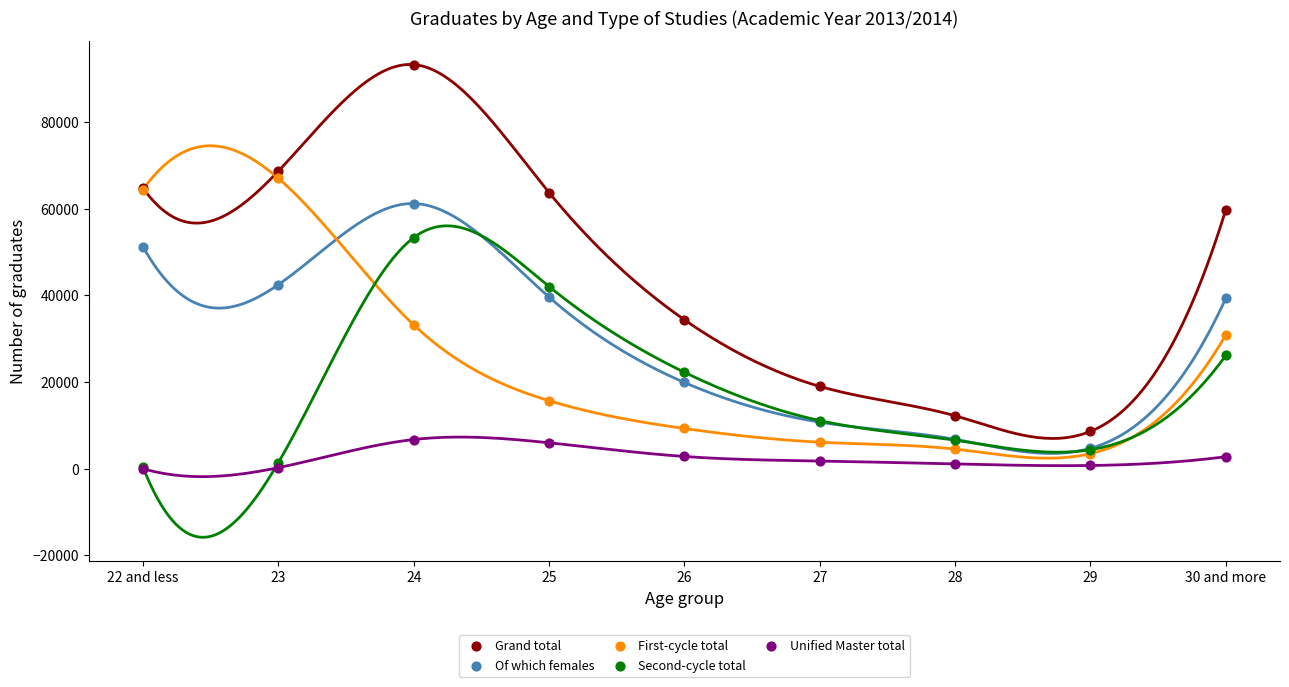

What are all the series names shown in the legend?

Grand total, Of which females, First-cycle total, Second-cycle total, Unified Master total